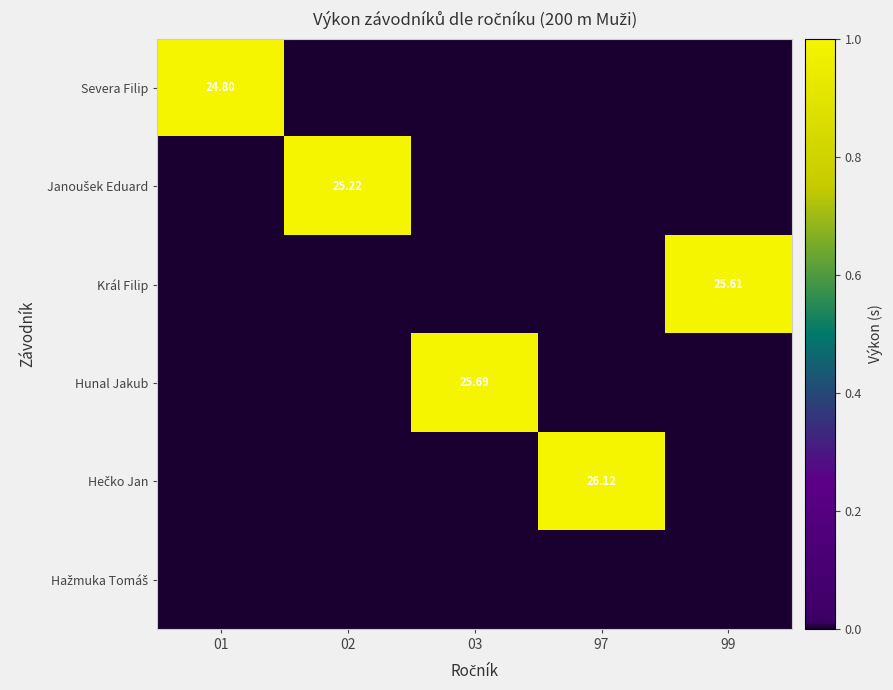

Which has a higher value, 01 or 03?

01